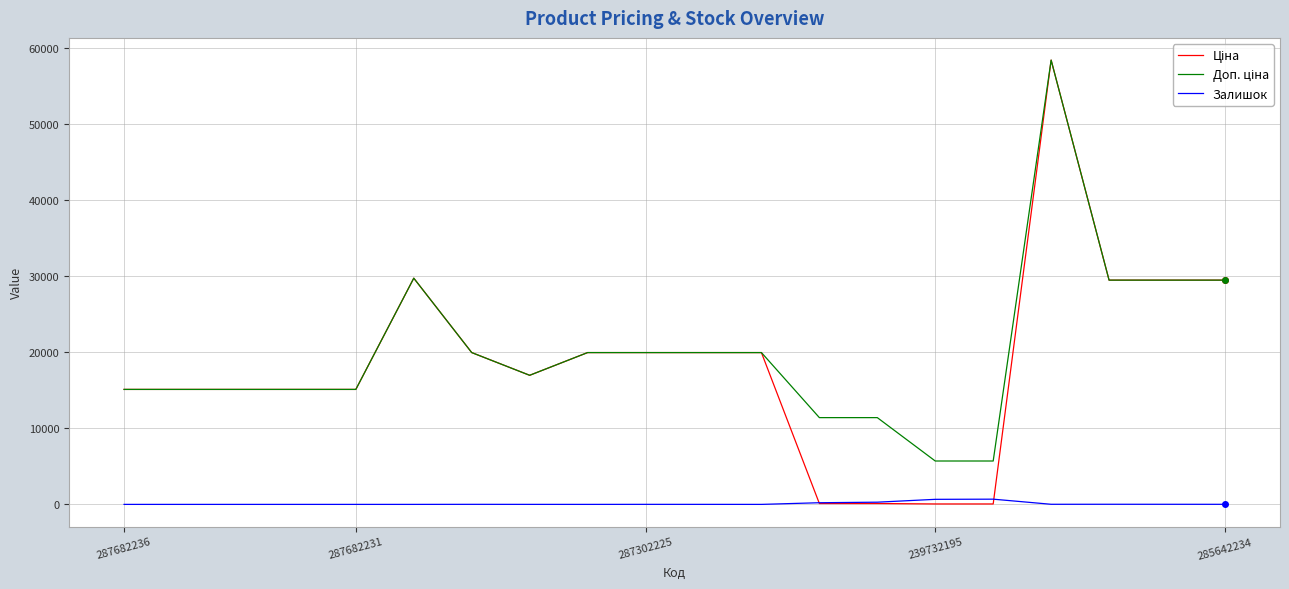

What is the maximum value shown in the chart?

58426.5